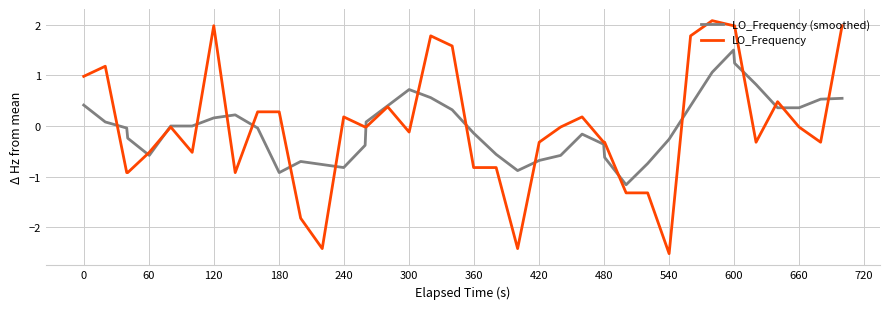

What is the greatest value displayed?

2.1